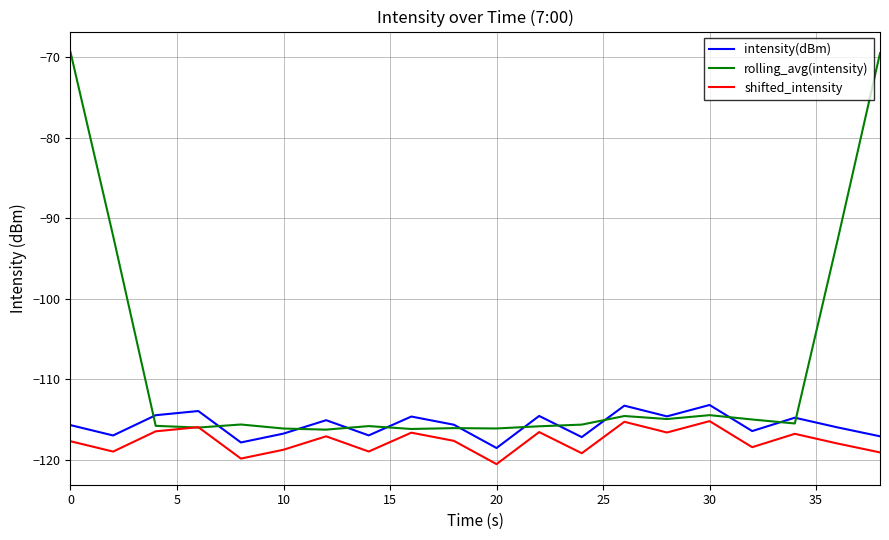

Which series ends up on top after the final intersection of intensity(dBm) and rolling_avg(intensity)?

rolling_avg(intensity)